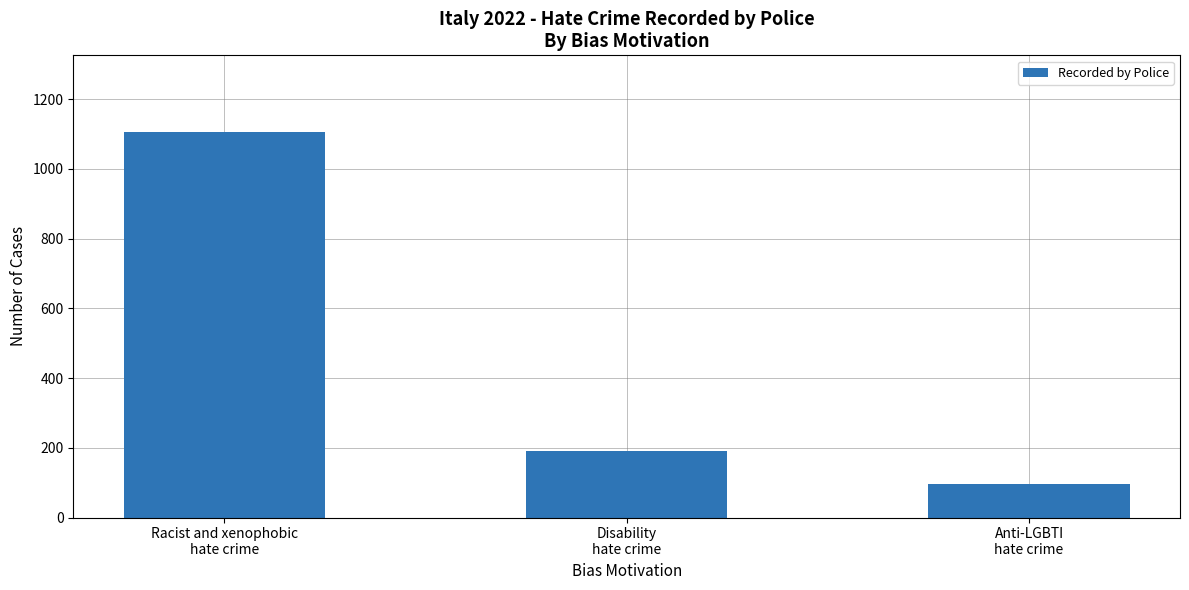

Between Anti-LGBTI
hate crime and Racist and xenophobic
hate crime, which is larger?

Racist and xenophobic
hate crime